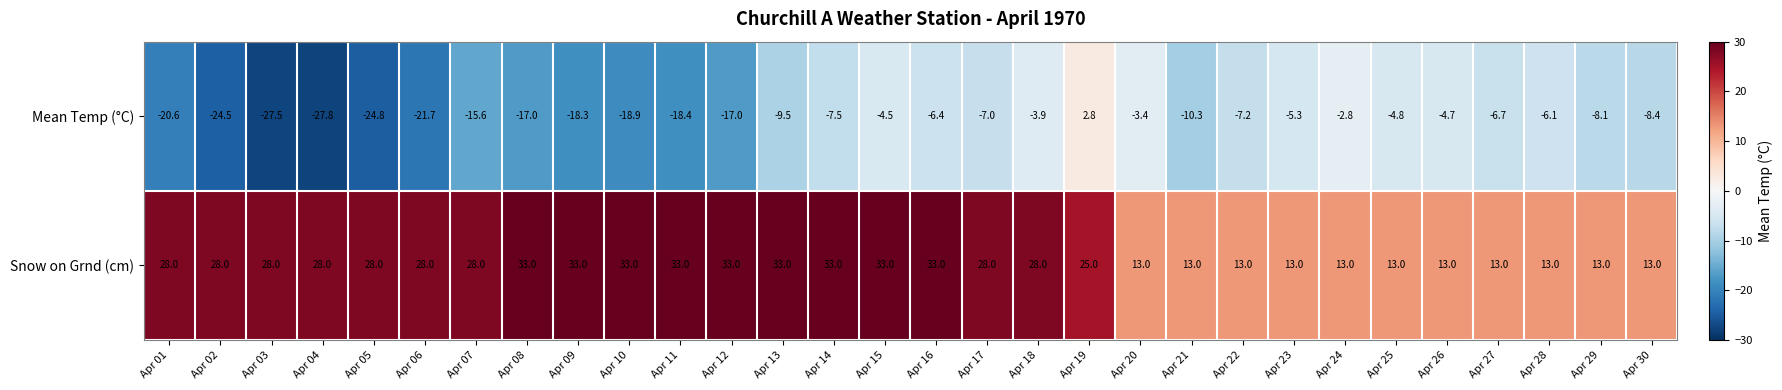

Which series has the largest total across all categories?

Snow on Grnd (cm)